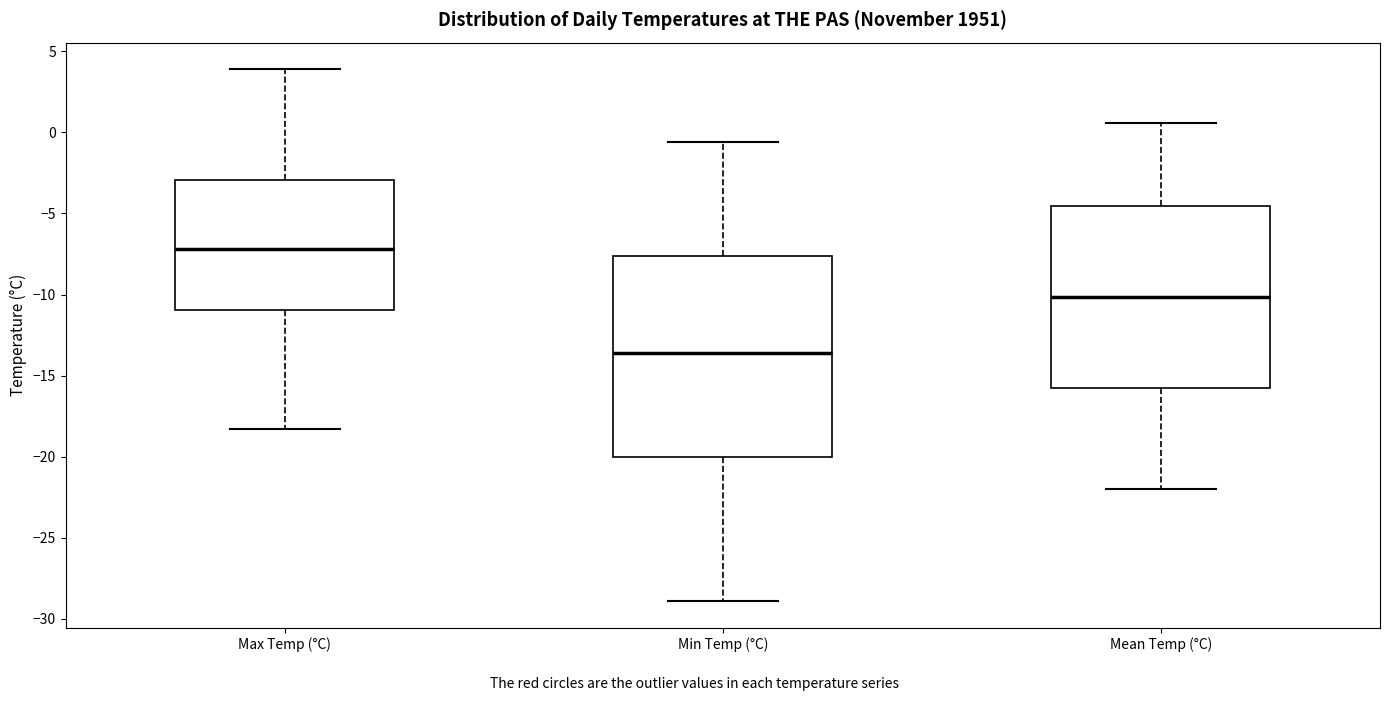

Reading left to right, read every box against the y-axis: the position of its median line, the range the box covers, and the ends of its whiskers. The values are not printed on the chart, so give them approximately, as read against the axis.

Max Temp (°C): median -7.0, box -11.0 to -3.0, whiskers -18.5 to 4.0
Min Temp (°C): median -13.5, box -20.0 to -7.5, whiskers -29.0 to -0.5
Mean Temp (°C): median -10.0, box -15.5 to -4.5, whiskers -22.0 to 0.5